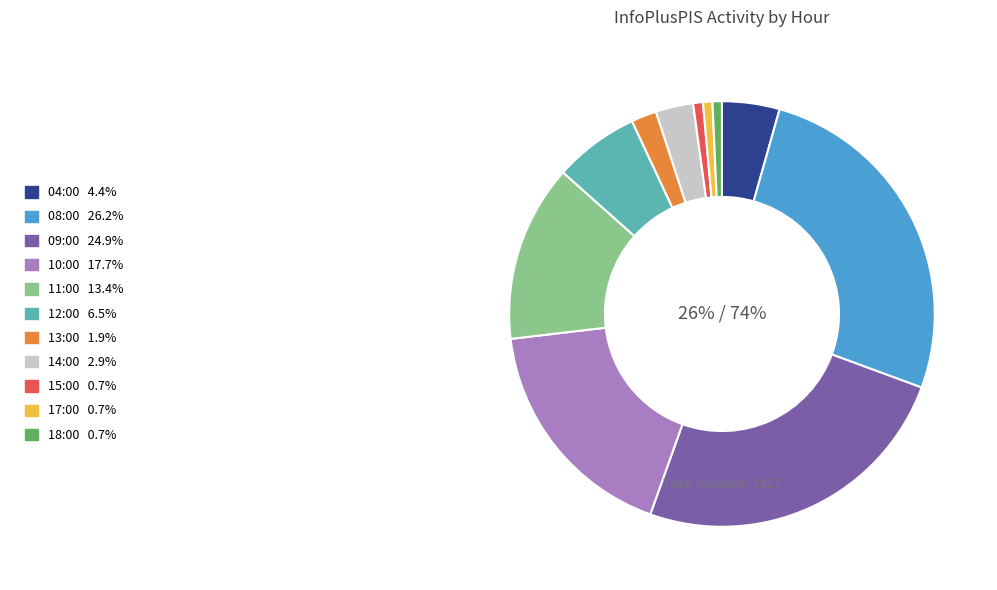

Combined, do 18:00 and 12:00 account for over 50%?

No